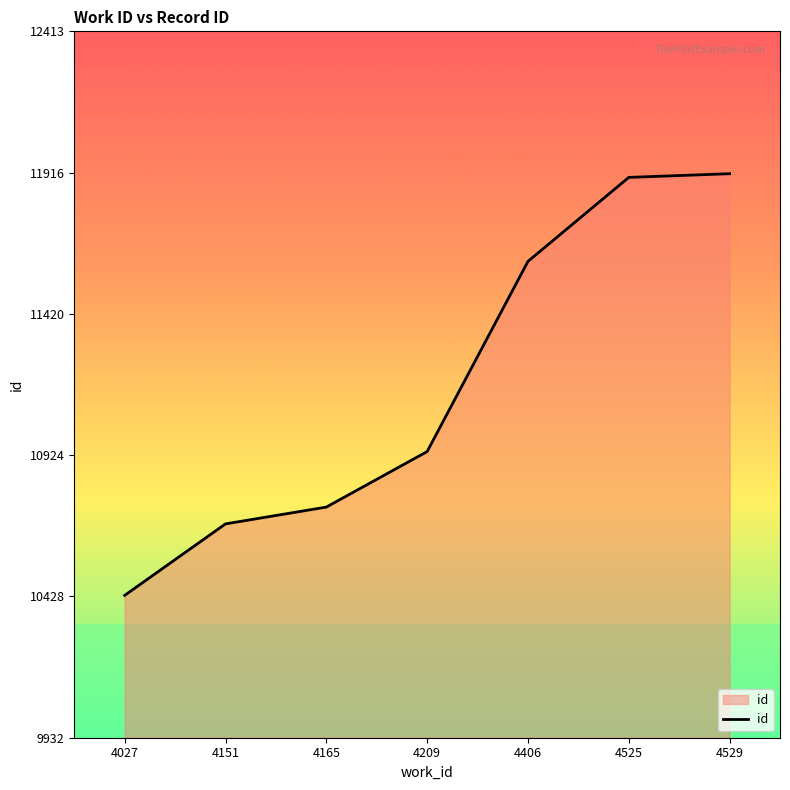

Read the value at 4027.

10432